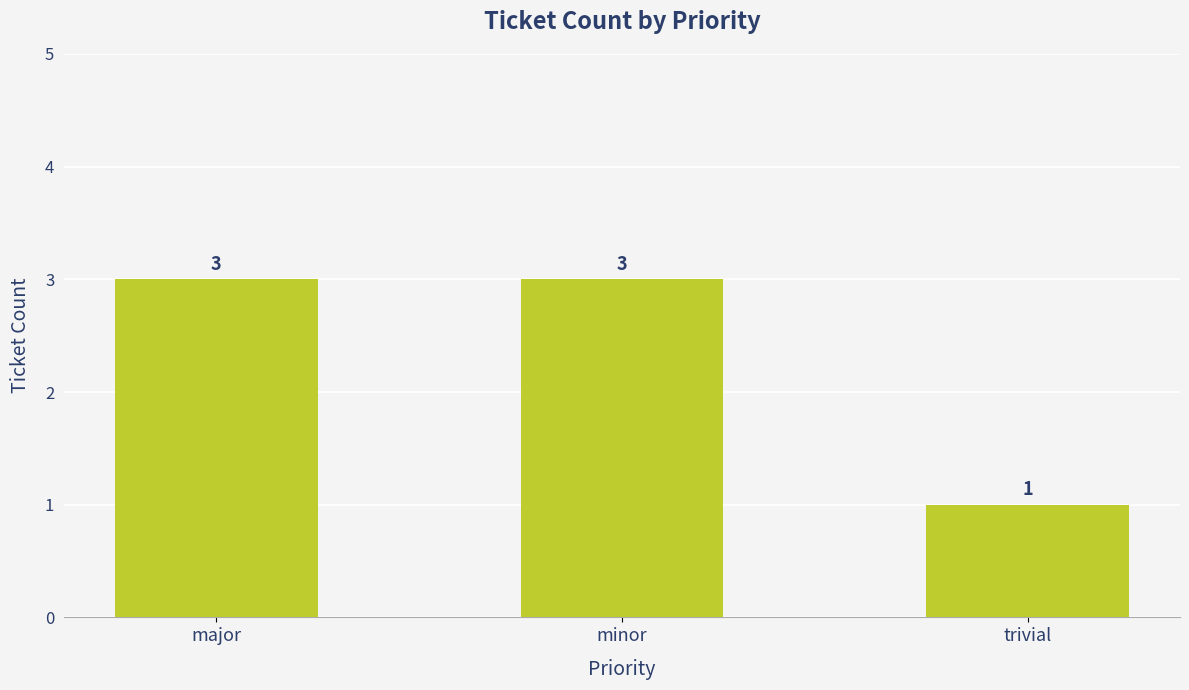

What is the sum of the values at minor and trivial?

4